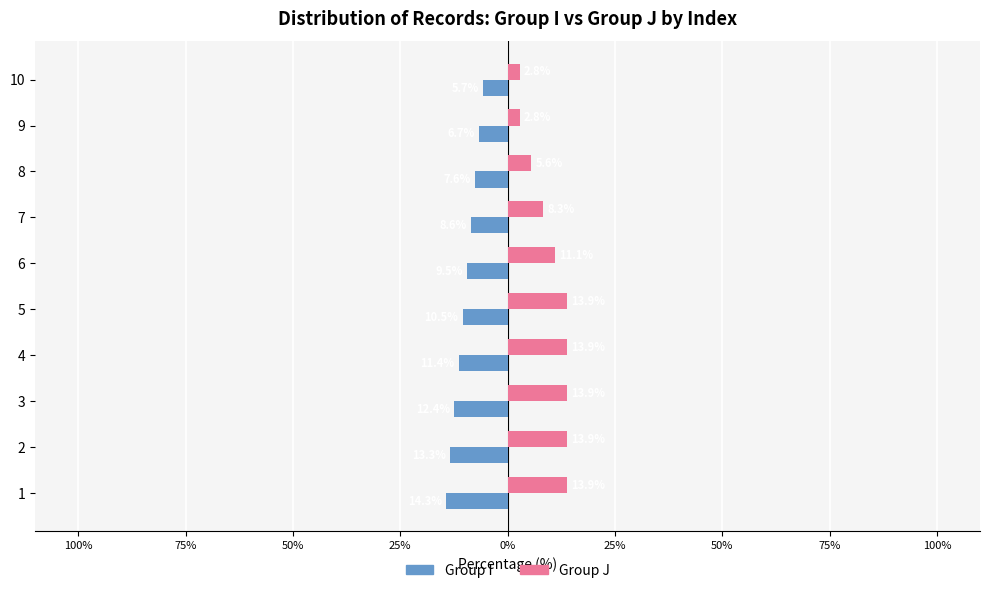

What are all the series names shown in the legend?

Group I, Group J